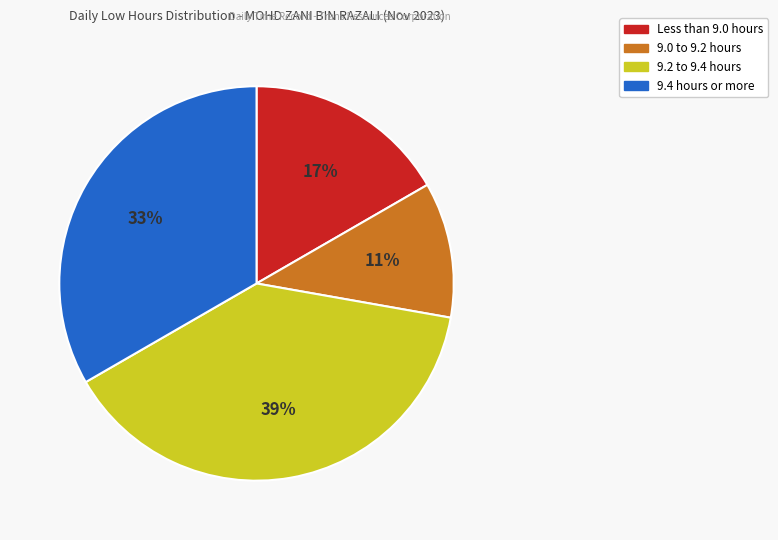

Rank the categories by value from lowest to highest.

9.0 to 9.2 hours, Less than 9.0 hours, 9.4 hours or more, 9.2 to 9.4 hours